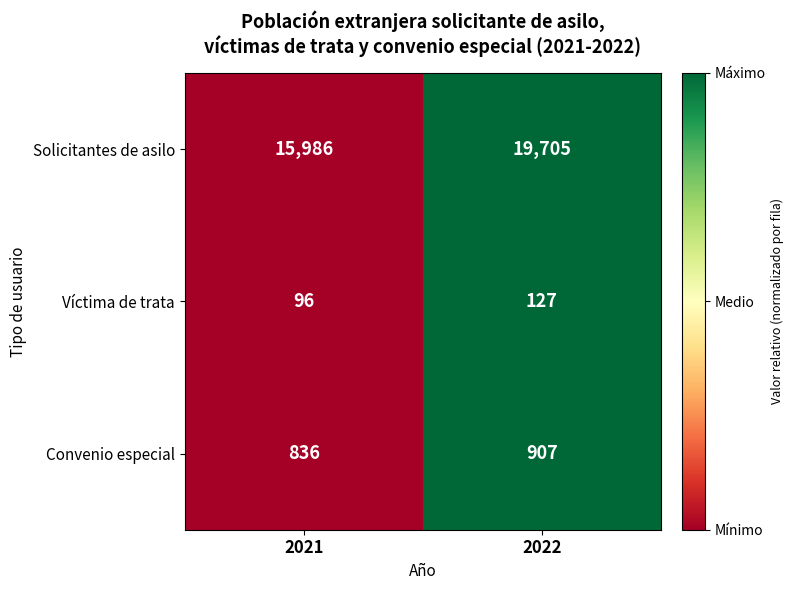

At which label is Solicitantes de asilo closest to 17845?

2021